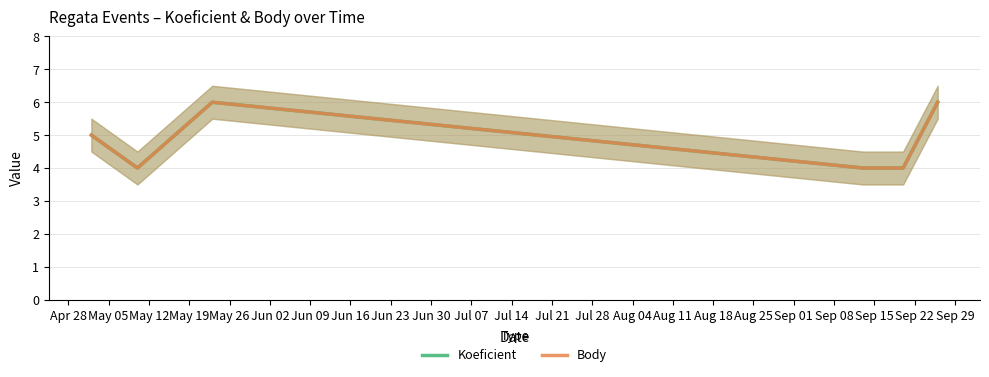

What is the value of the Body point at the 6th from the left?

6